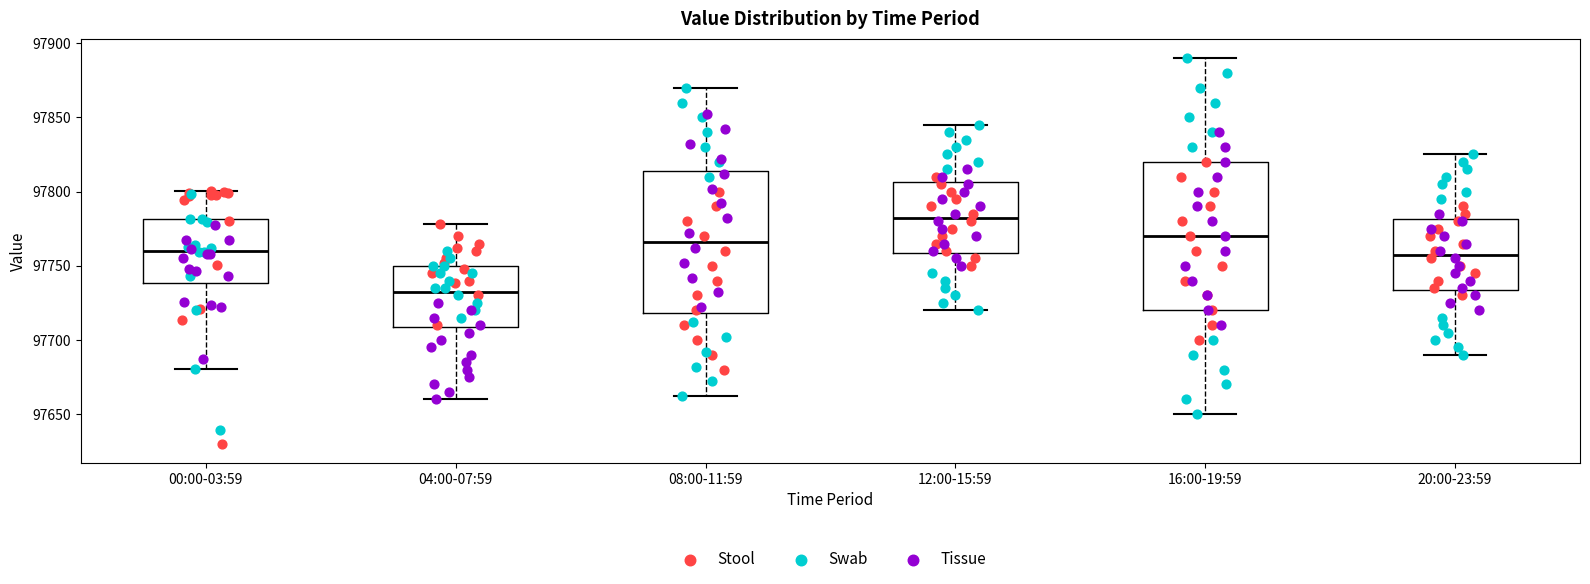

Reading left to right, read every box against the y-axis: the position of its median line, the range the box covers, and the ends of its whiskers. The values are not printed on the chart, so give them approximately, as read against the axis.

00:00-03:59: median 97760, box 97740 to 97780, whiskers 97680 to 97800
04:00-07:59: median 97735, box 97710 to 97750, whiskers 97660 to 97780
08:00-11:59: median 97765, box 97720 to 97815, whiskers 97660 to 97870
12:00-15:59: median 97785, box 97760 to 97805, whiskers 97720 to 97845
16:00-19:59: median 97770, box 97720 to 97820, whiskers 97650 to 97890
20:00-23:59: median 97760, box 97735 to 97780, whiskers 97690 to 97825